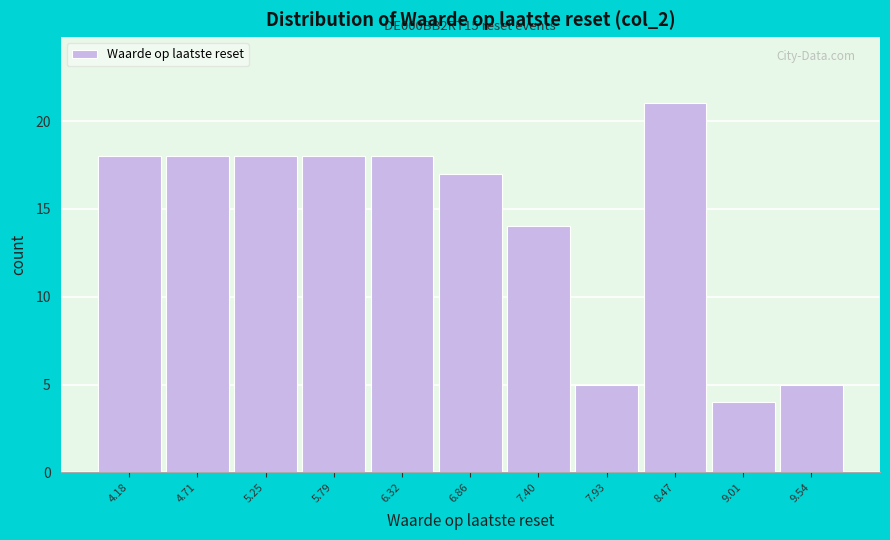

Which range on the x-axis has the tallest bar?

8.2 to 8.7